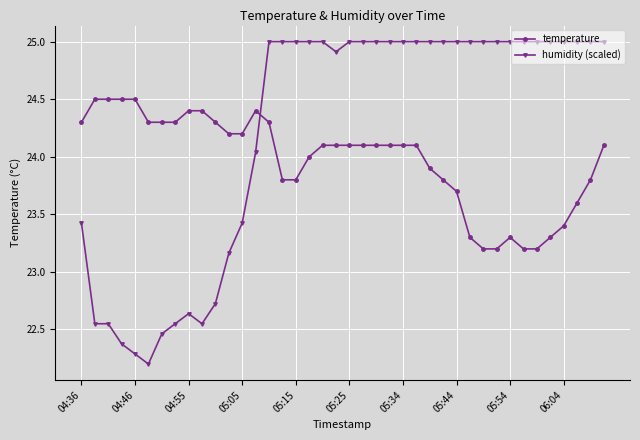

What is the greatest value displayed?

25.0